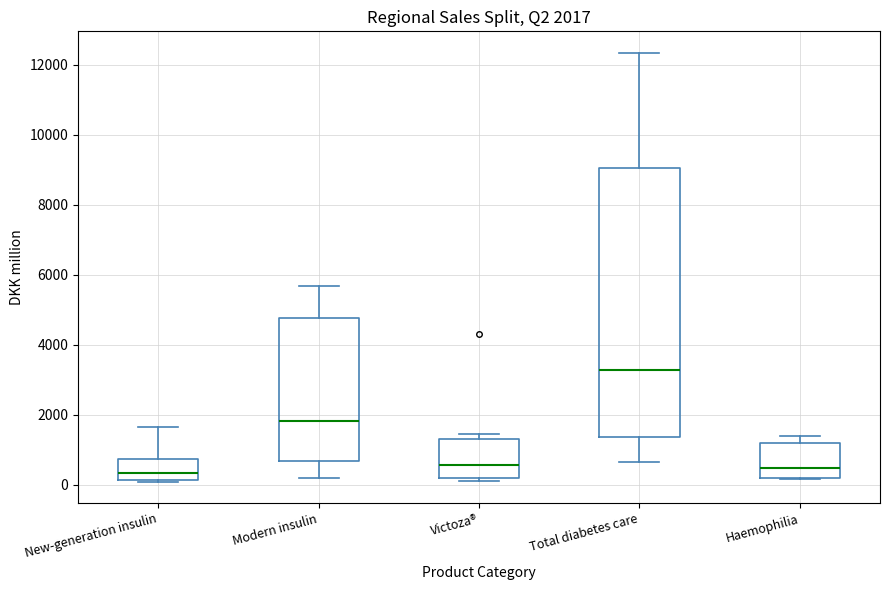

Comparing the boxes themselves (not the whiskers), which one is the tallest?

Total diabetes care